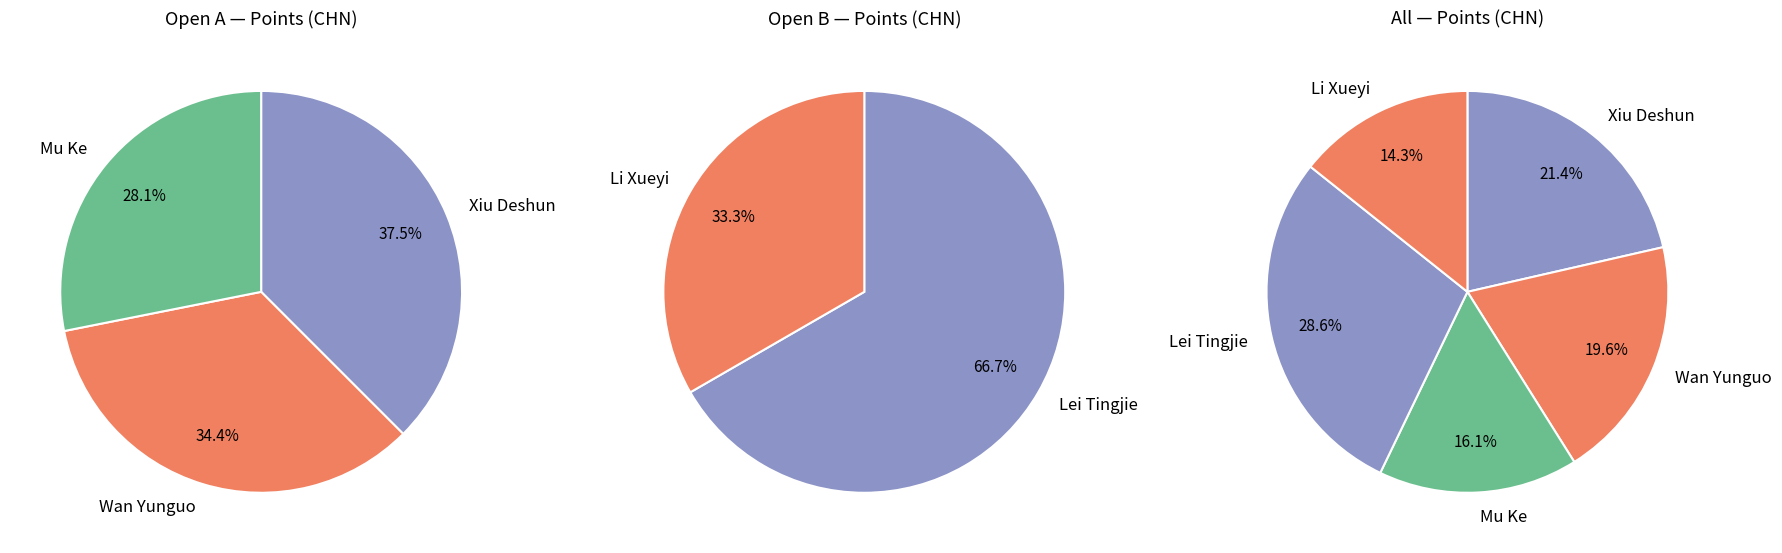

Does Lei Tingjie account for over 50% of the chart?

No